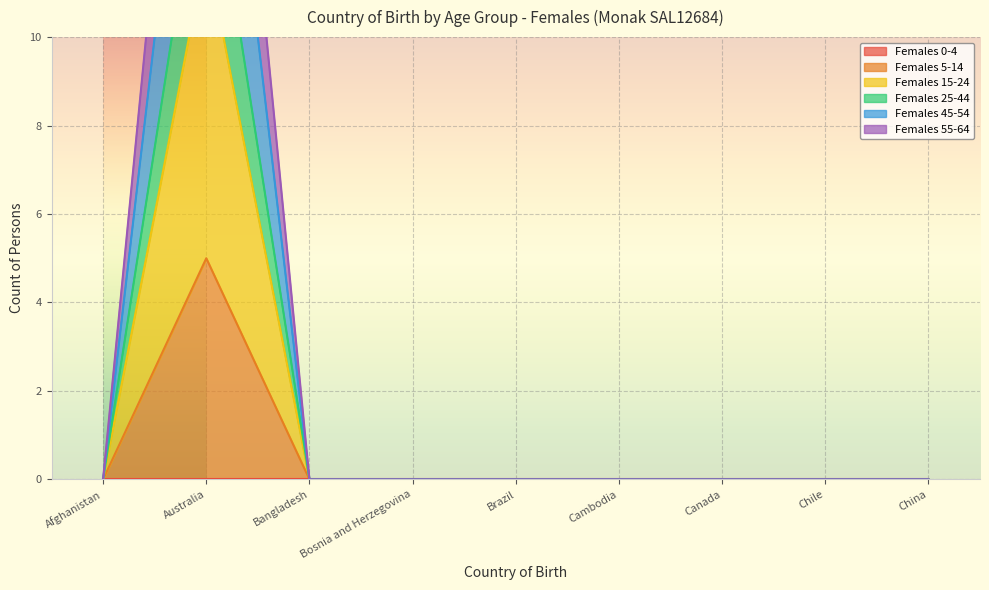

True or false: Females 5-14 has a value of 0 at Canada.

True